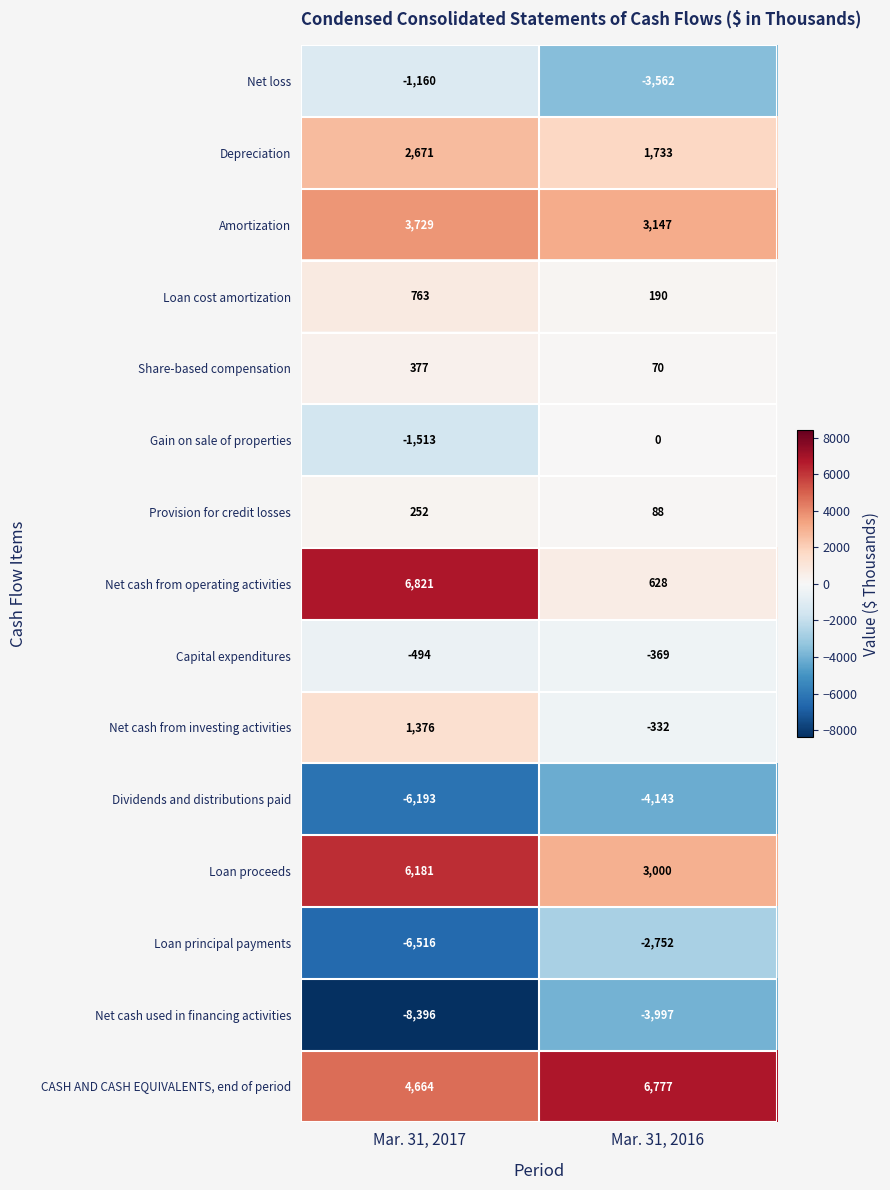

What is the sum of all CASH AND CASH EQUIVALENTS, end of period values?

11441